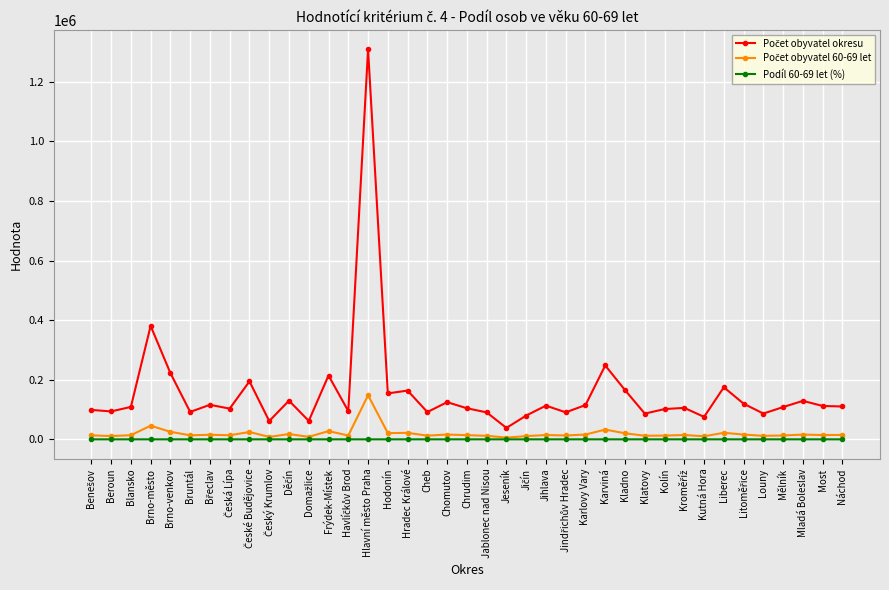

Which label corresponds to the largest value in the chart?

Hlavní město Praha